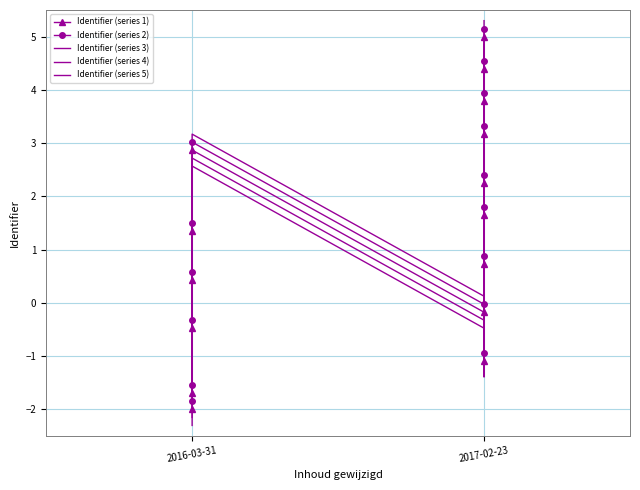

Is this an area chart (filled region under the line)?

No